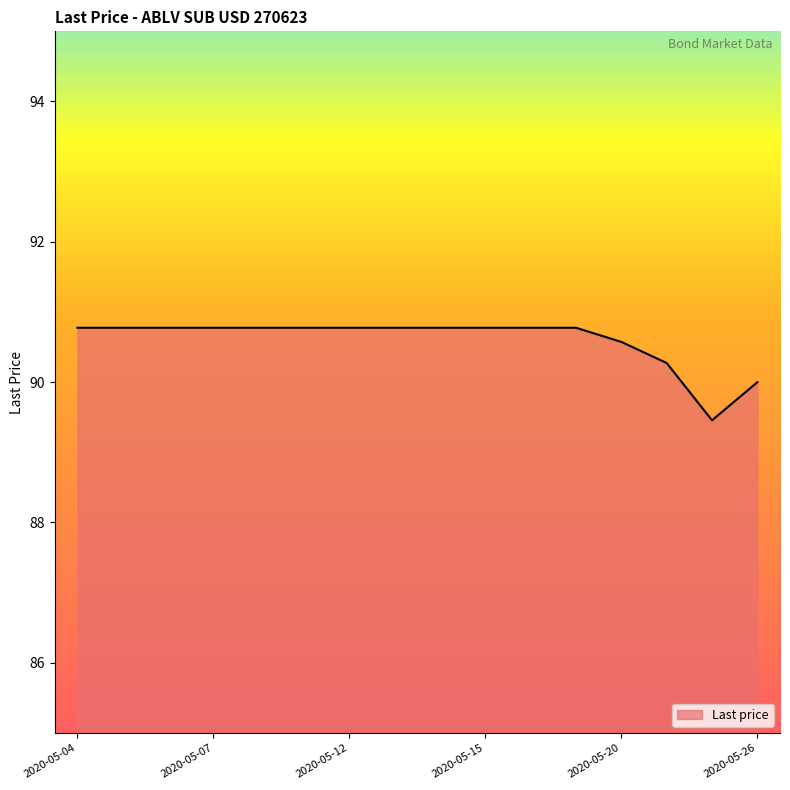

What is the smallest value displayed?

89.5